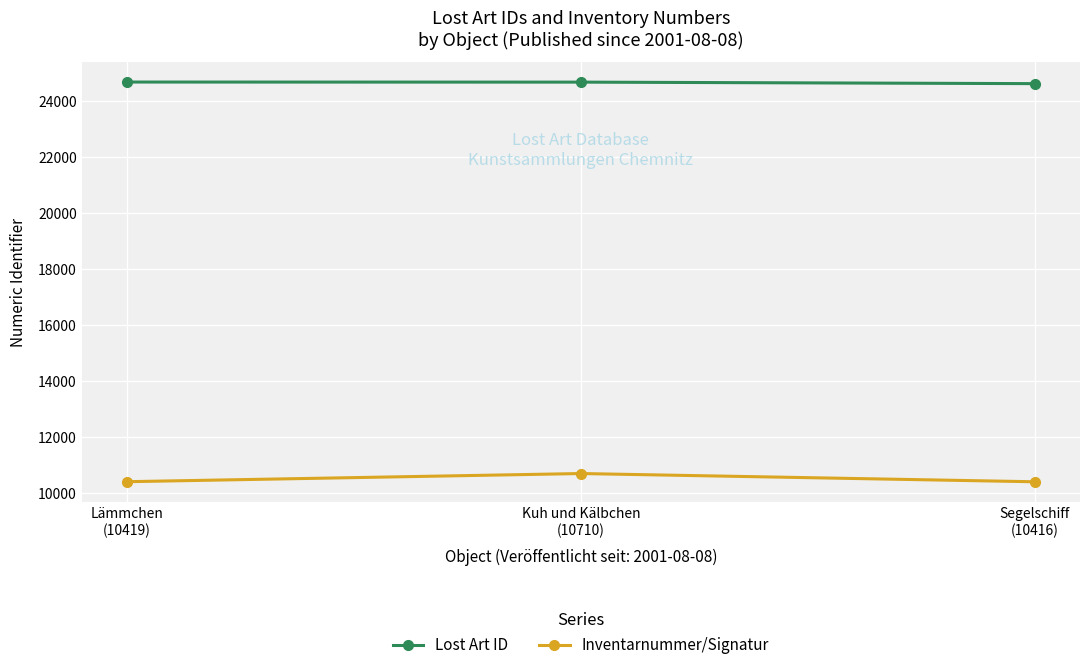

How many data points in Inventarnummer/Signatur are less than 10419?

1